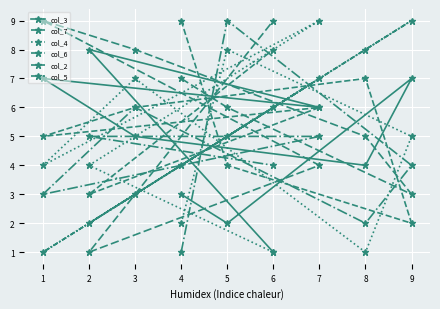

What is the highest value of the col_5 series?

9